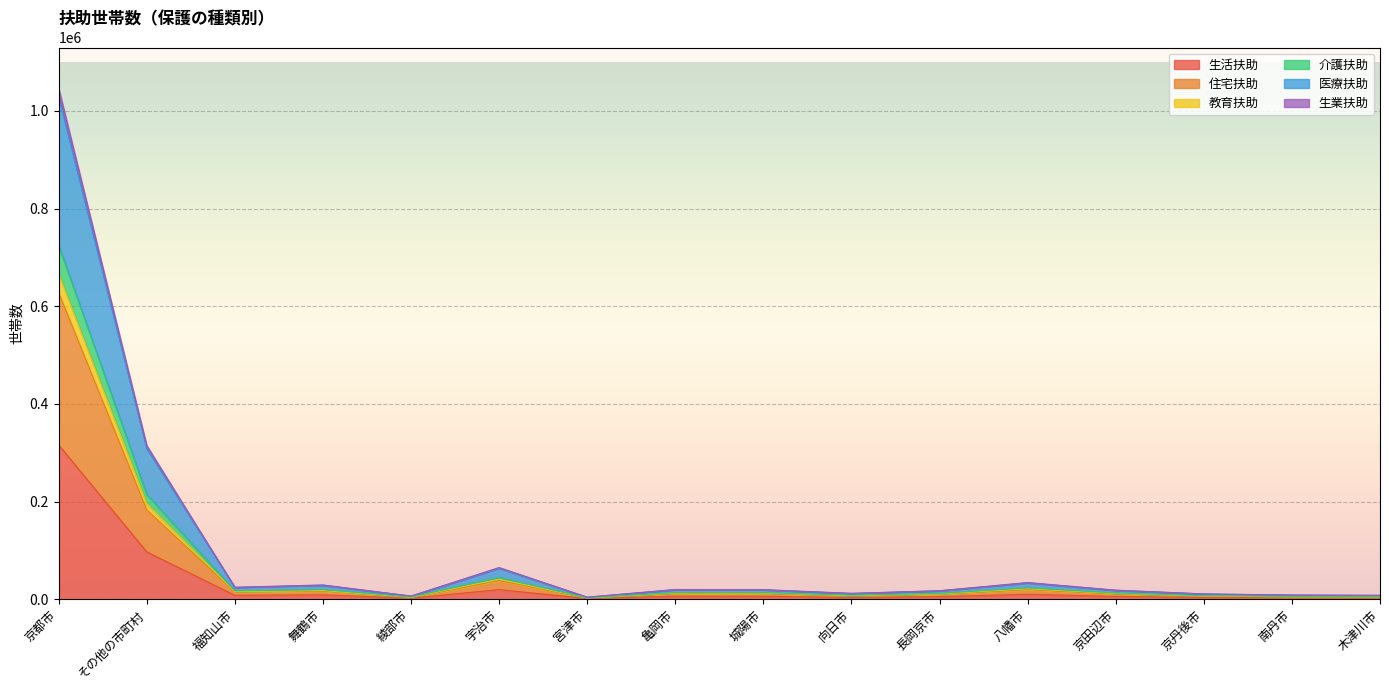

What position from the left is 亀岡市?

8